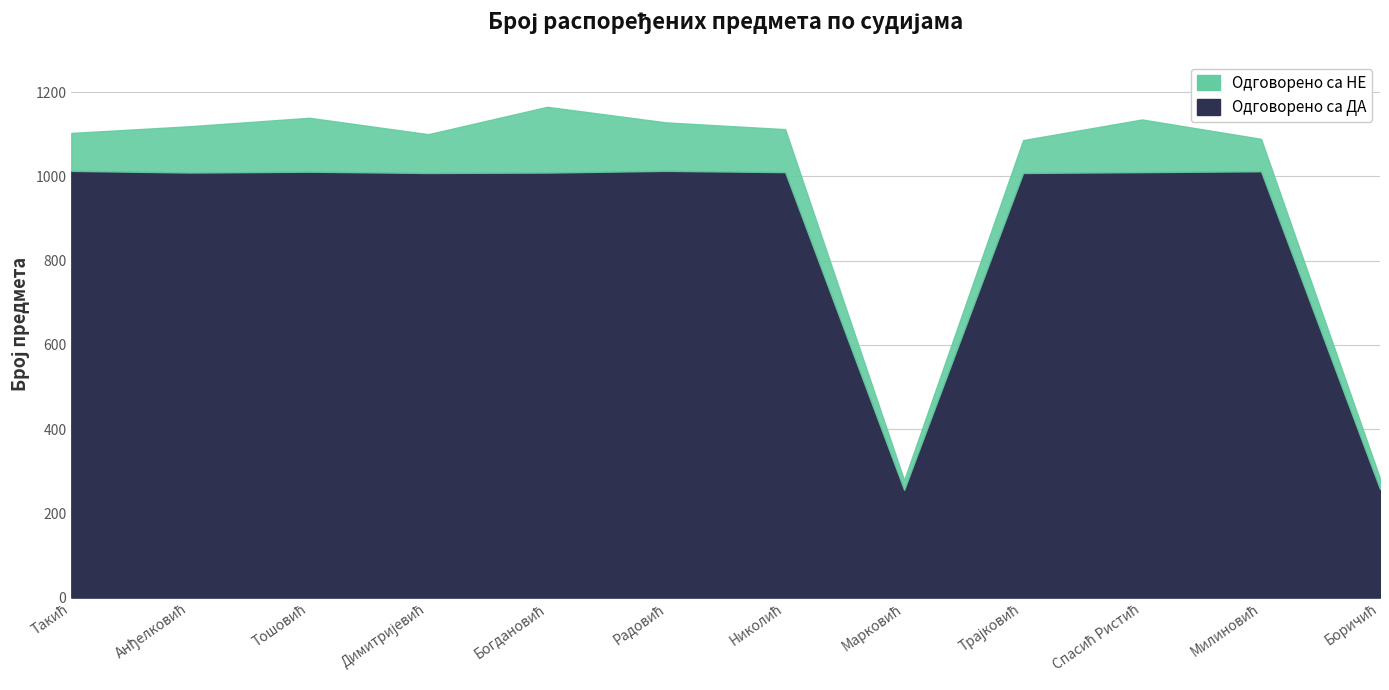

What is the difference between the Одговорено са ДА values at Такић and Тошовић?

2